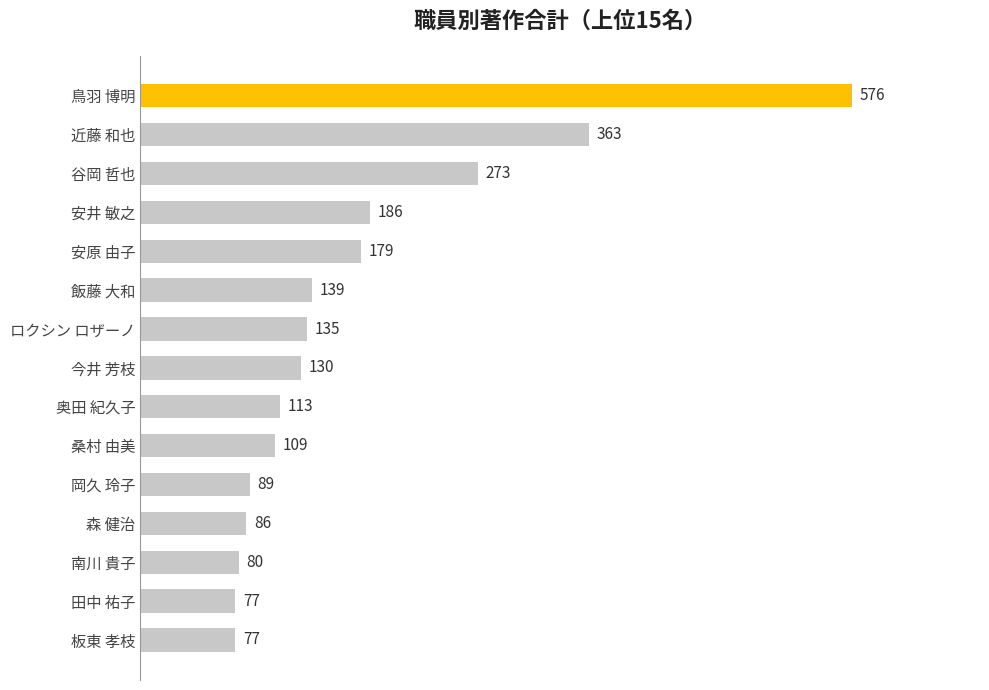

Which label corresponds to the largest value in the chart?

鳥羽 博明